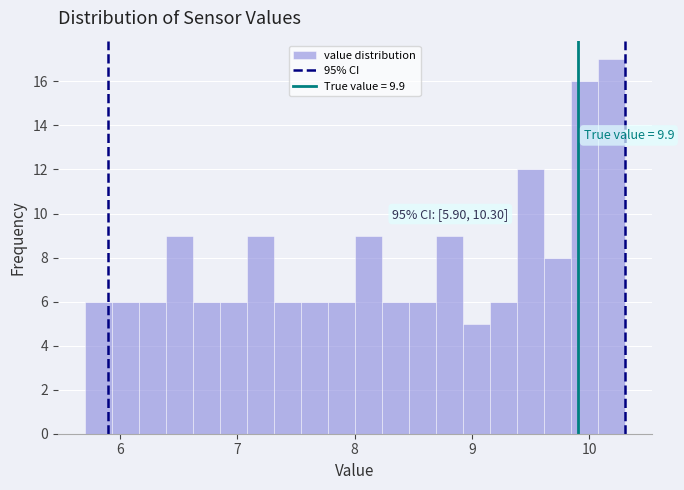

Around what value on the x-axis is the tallest bar? Give the approximate position of its centre, as read against the axis.

10.2